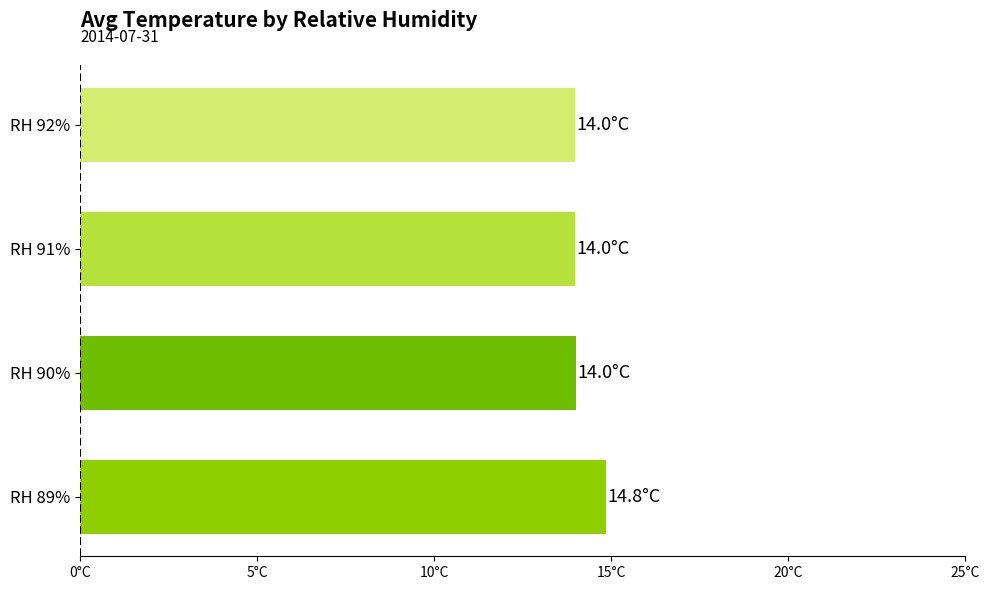

Does the chart contain any negative values?

No